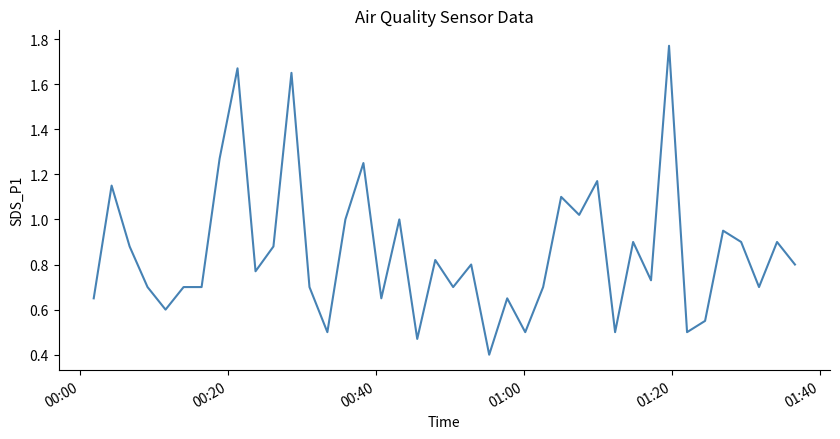

What is the smallest value displayed?

0.4